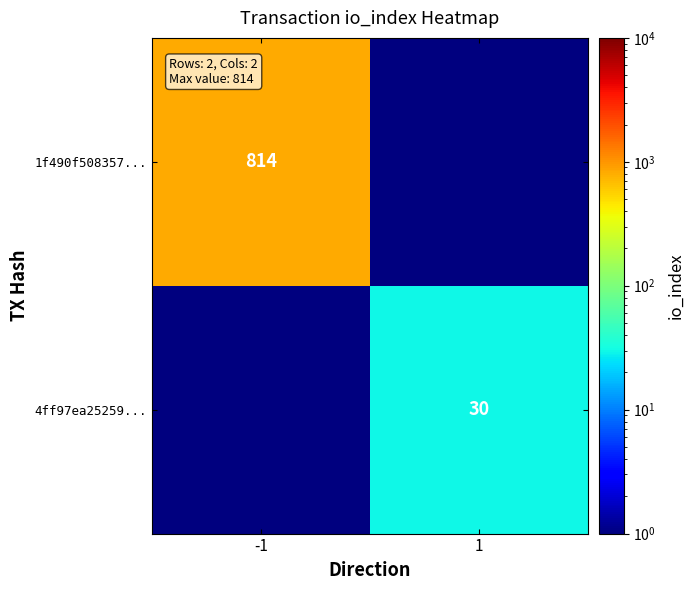

Is it true that 4ff97ea25259... equals 40.0 at 1?

False